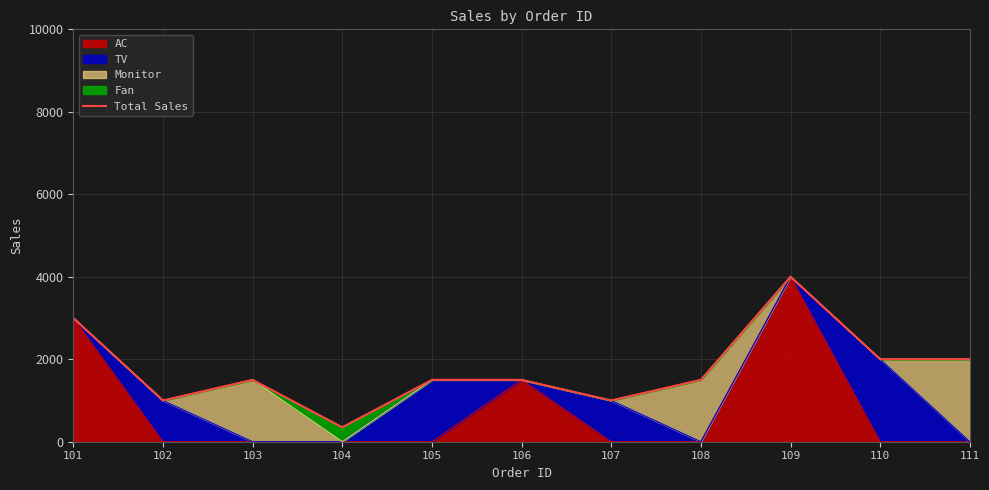

What is the ratio of the value at 105 to the value at 102?

1.5